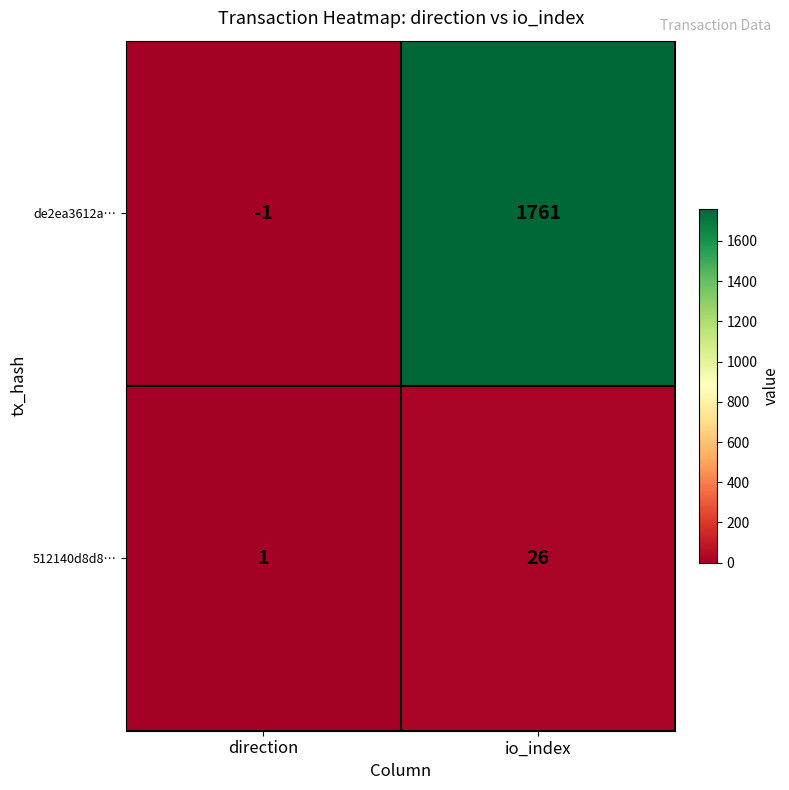

Reading left to right, transcribe all the data shown in this chart.

de2ea3612a…: direction=-1	io_index=1761
512140d8d8…: direction=1	io_index=26